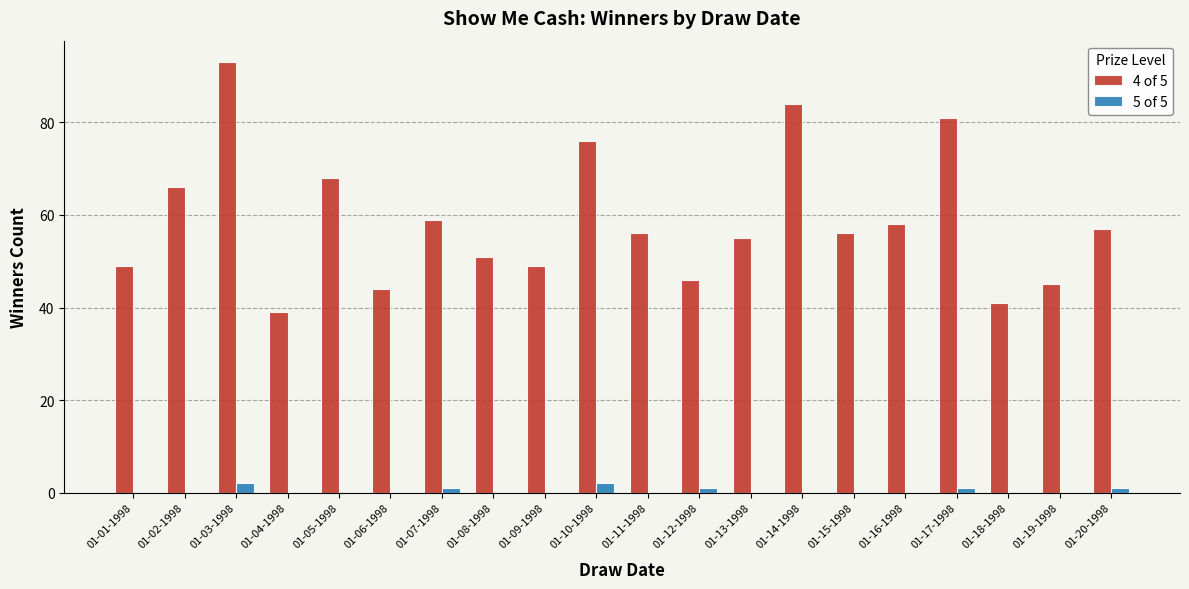

What is the highest value of the 4 of 5 series?

93